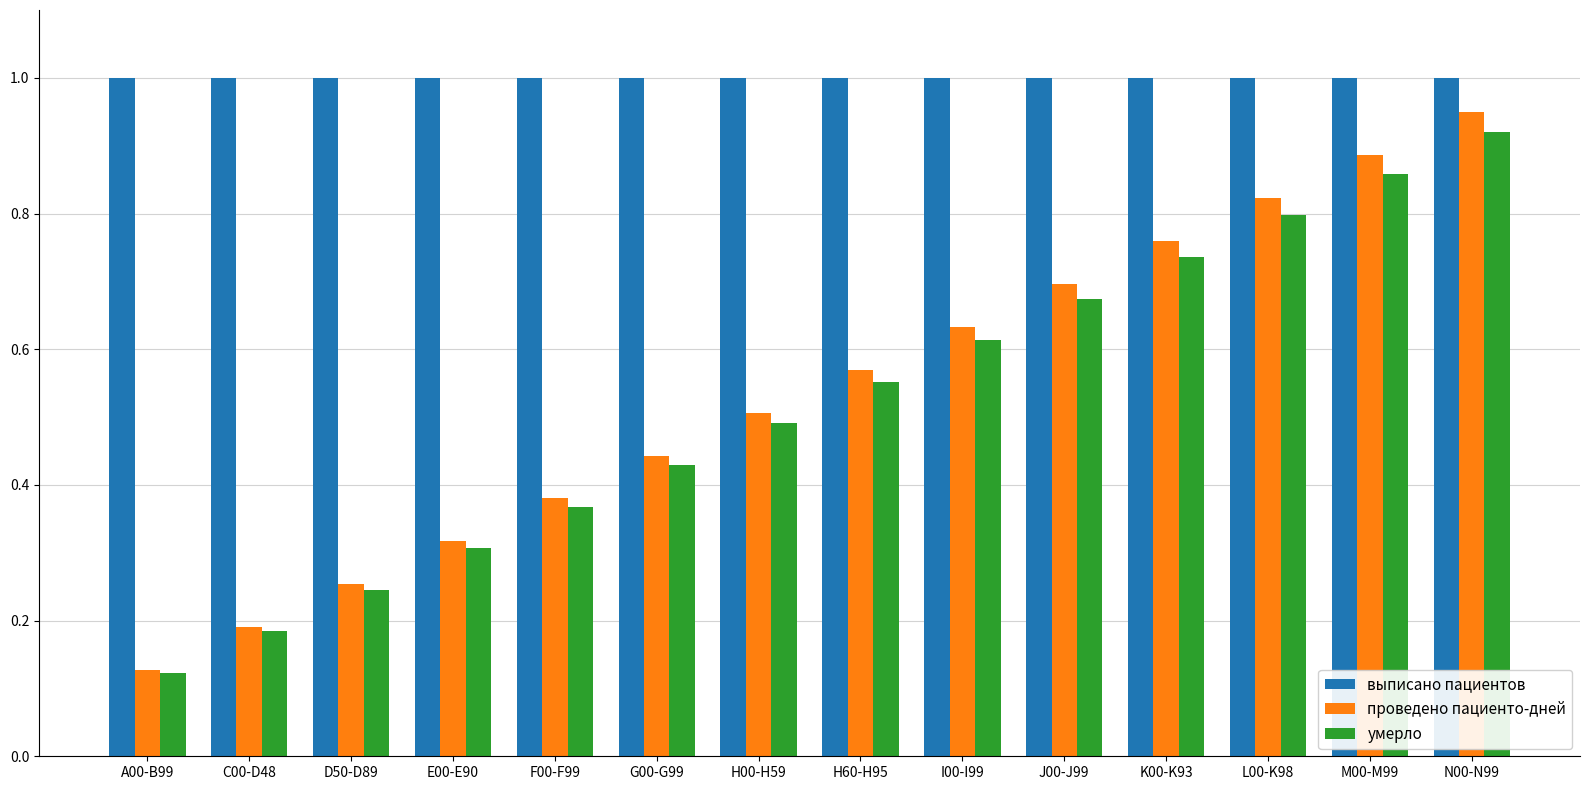

Is it true that умерло equals 0.2 at M00-M99?

False